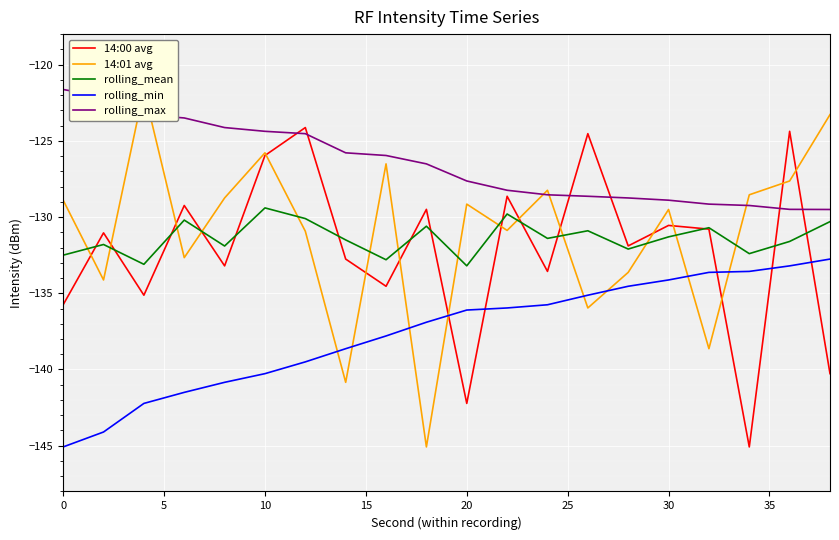

What is the sum of all rolling_max values?

-2529.9